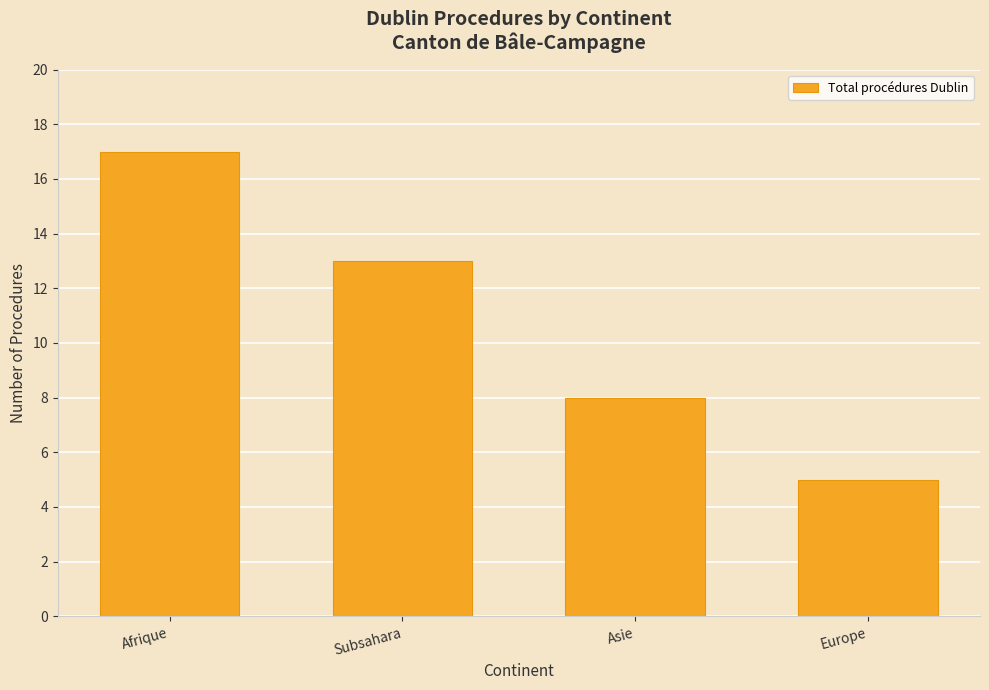

Reading right to left, what are all the values shown in this chart?

5	8	13	17